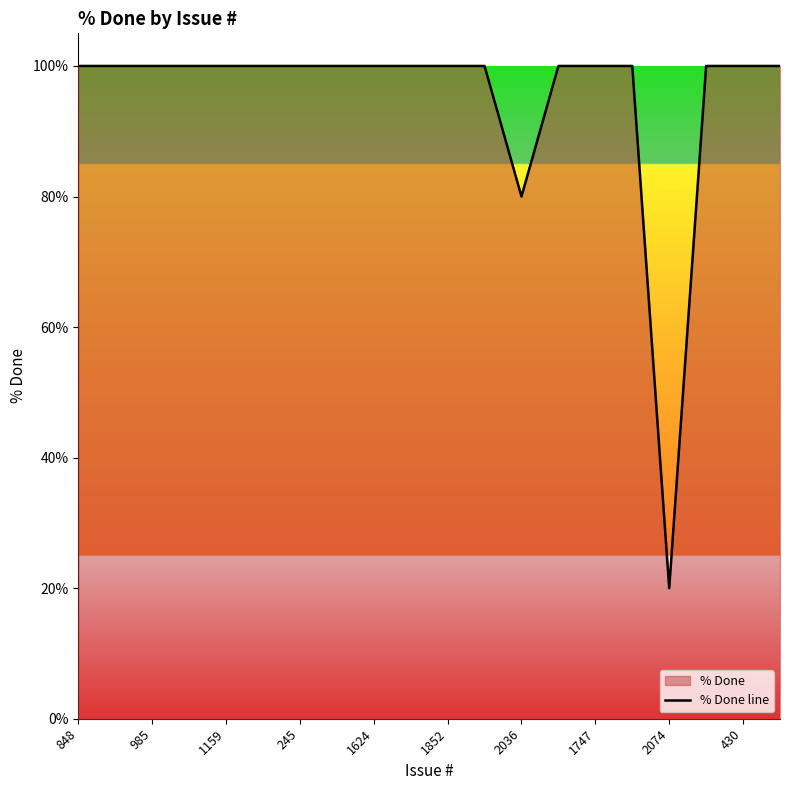

Is it true that the value at 1624 is 60?

False